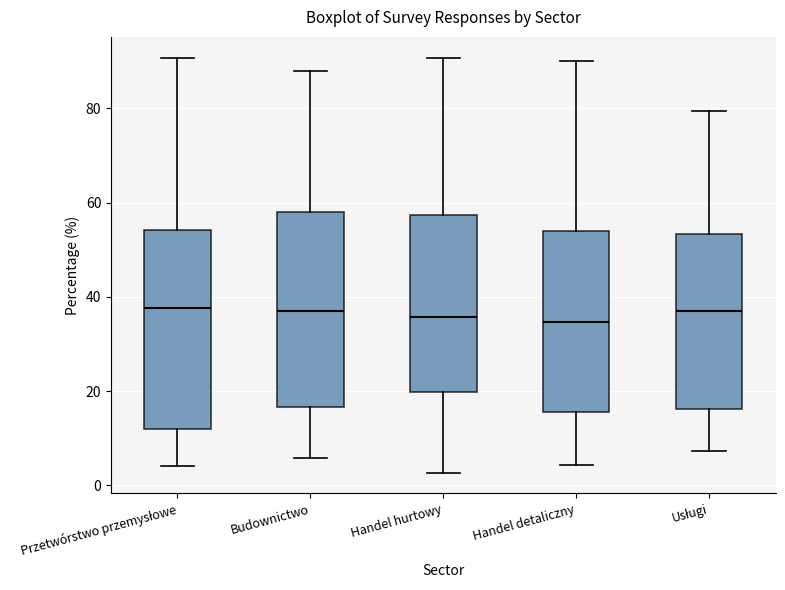

Where is the lower edge of the box for Handel hurtowy on the y-axis? The values are not printed on the chart, so give them approximately, as read against the axis.

20